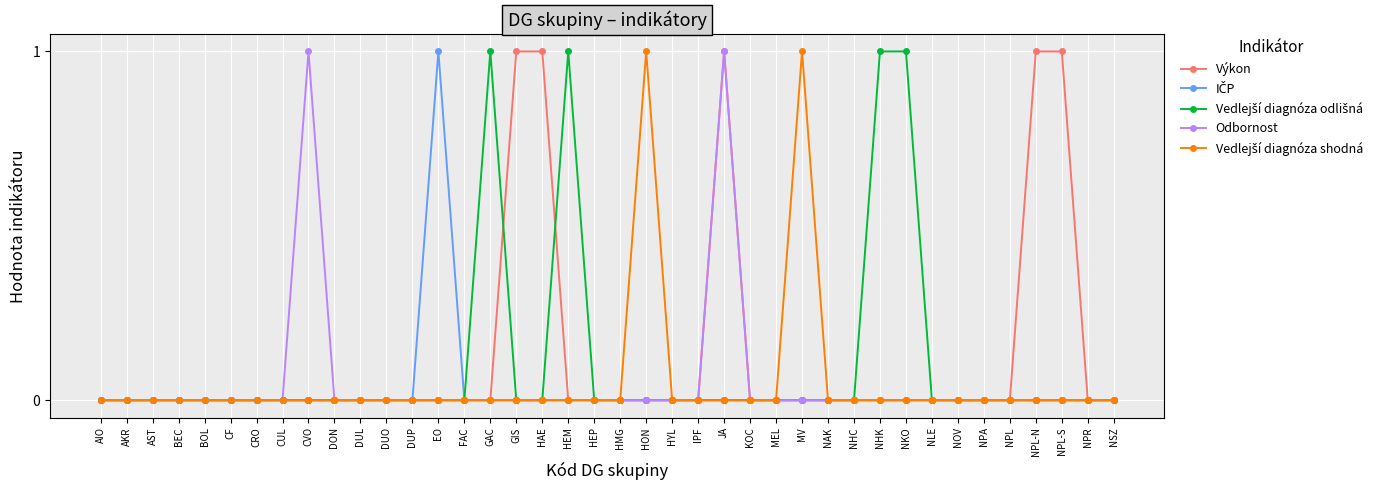

True or false: Výkon has a value of 0 at GAC.

True